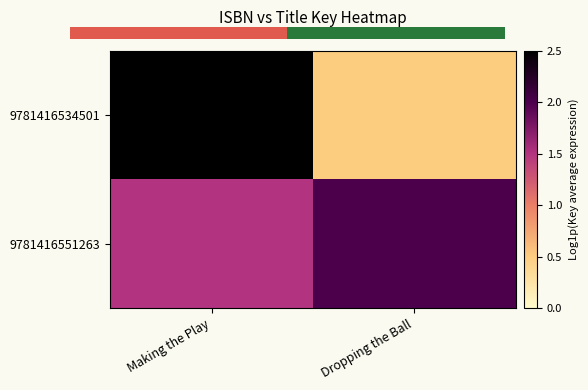

Which category has the highest value across all series?

Making the Play